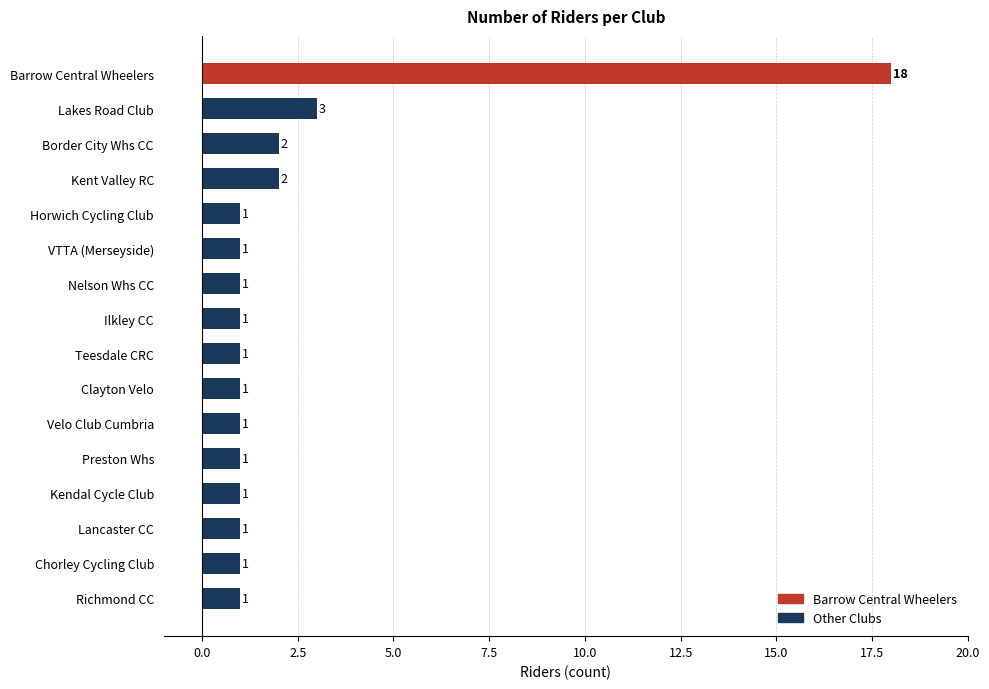

What is the maximum value shown in the chart?

18